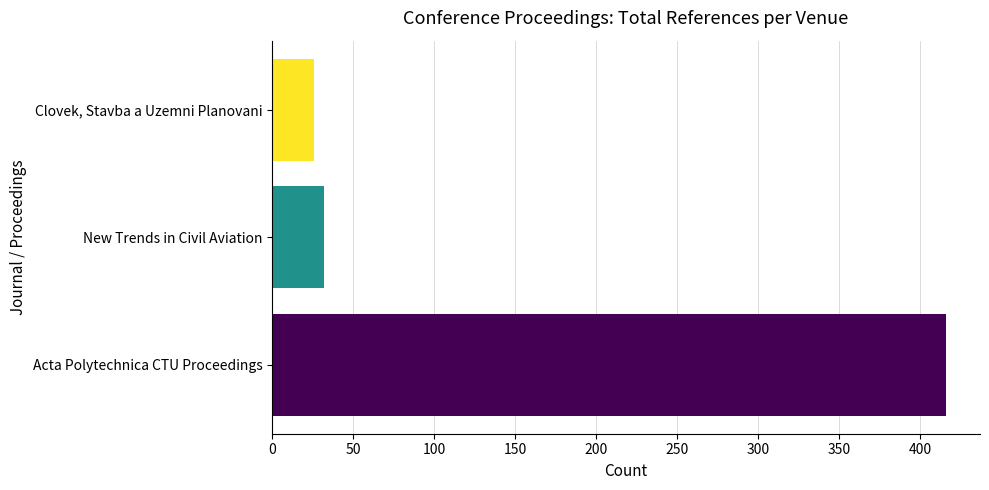

At which category does the chart reach its minimum across all series?

Clovek, Stavba a Uzemni Planovani